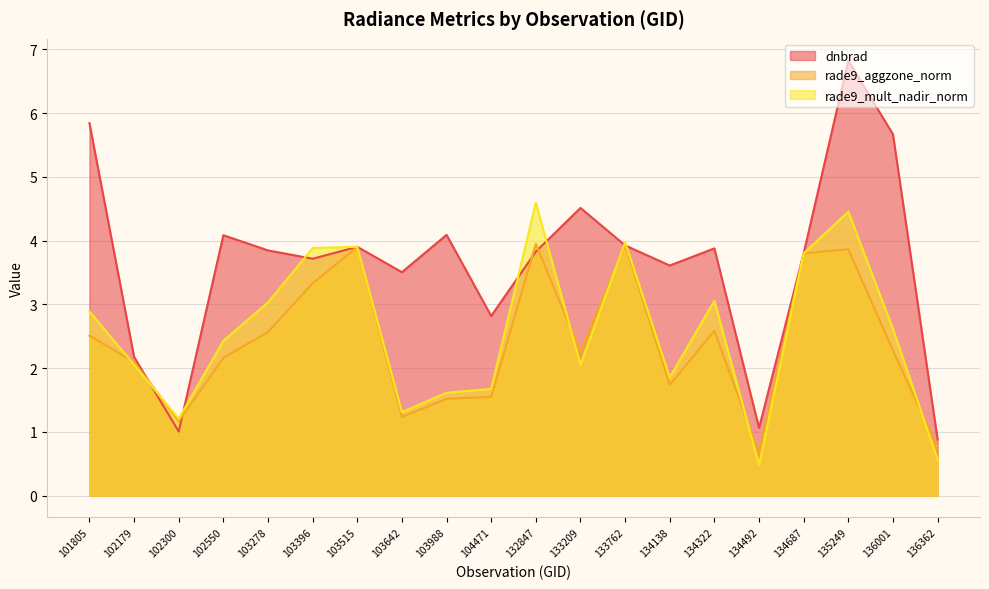

What value does the dnbrad series have at 134492?

1.1